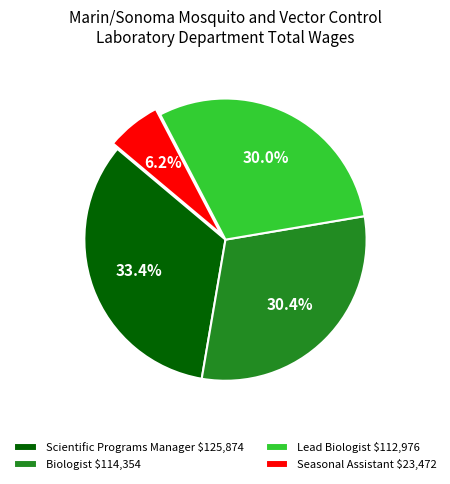

To the nearest percent, what is the difference between the largest and smallest slice percentages?

27%